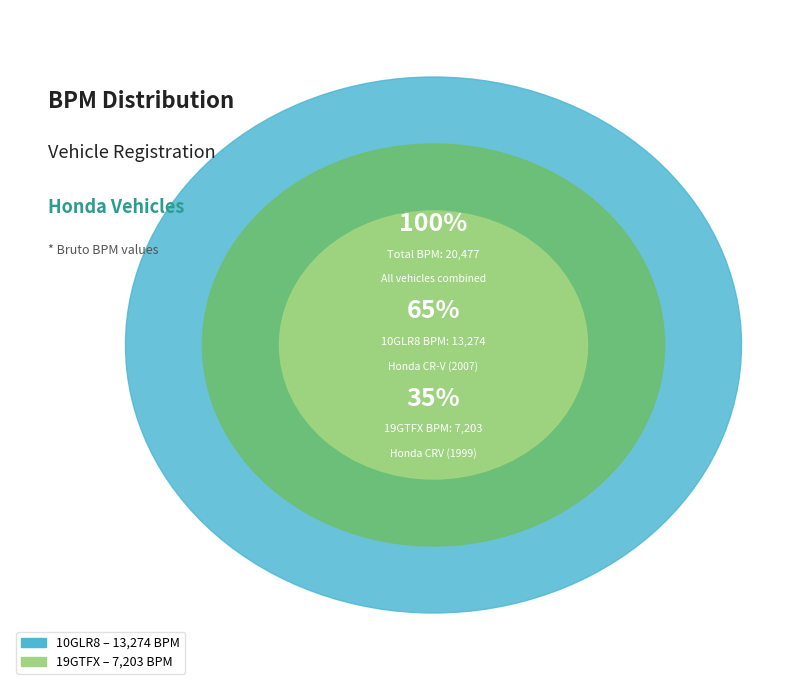

Is it true that 10GLR8 is 77% of the pie?

False